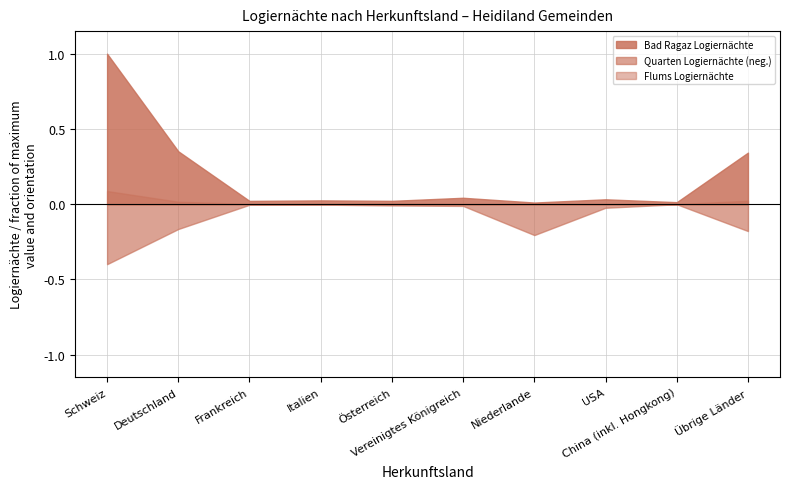

Reading left to right, extract all data points from this chart.

Bad Ragaz Logiernächte: 48500	17038	1046	1215	1063	2055	516	1564	639	16612
Quarten Logiernächte: 19355	8018	205	153	419	575	9974	1167	49	8678
Flums Logiernächte: 8461	1562	126	288	521	18	73	49	2	2199